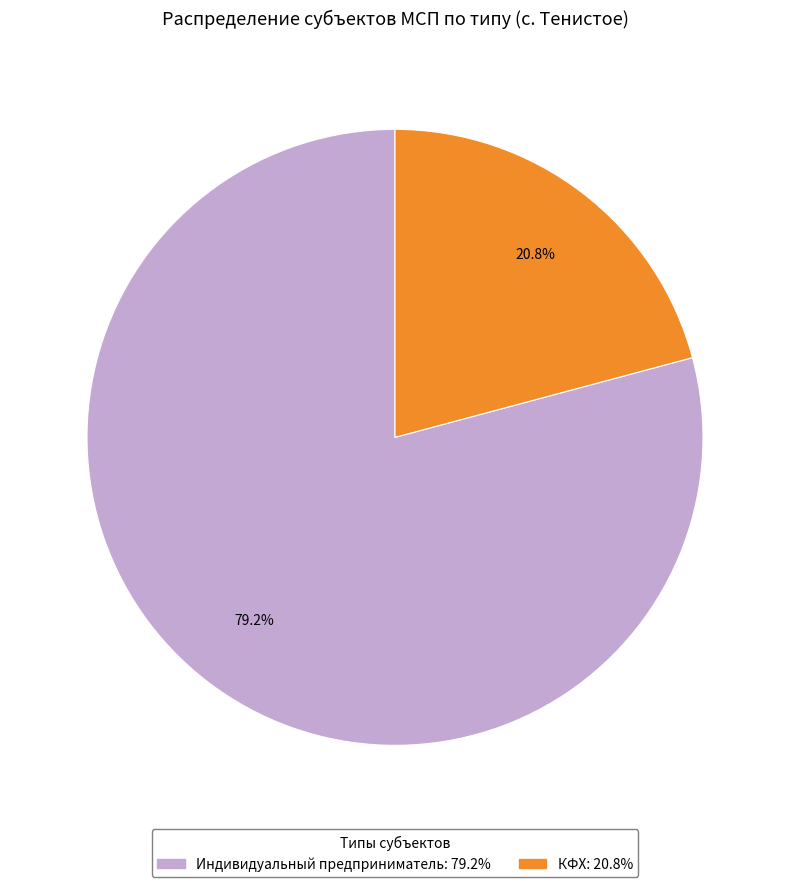

Is it true that КФХ is 21% of the pie?

True